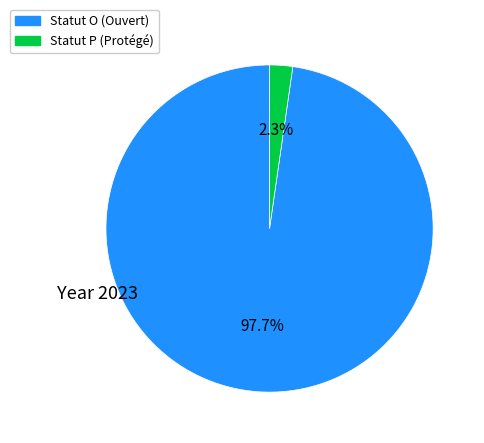

Is there a majority slice in this chart?

Yes